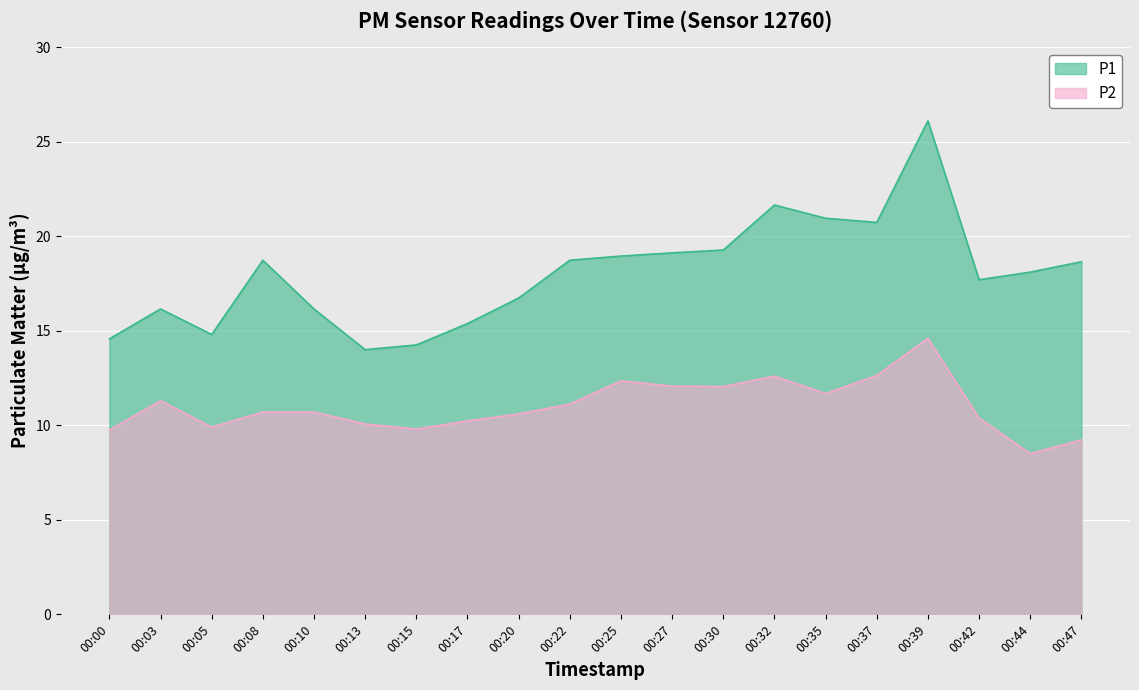

List the series in order of their peak value, highest first.

P1, P2